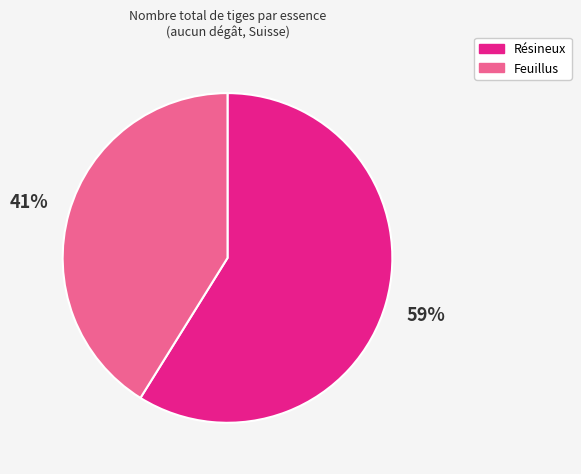

To the nearest percent, what is the average slice percentage?

50%